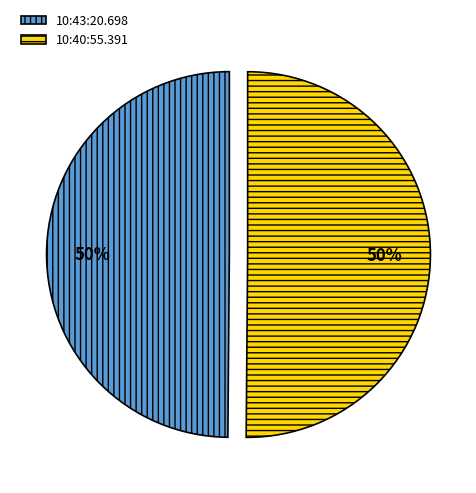

Combined, do 10:40:55.391 and 10:43:20.698 account for over 50%?

Yes